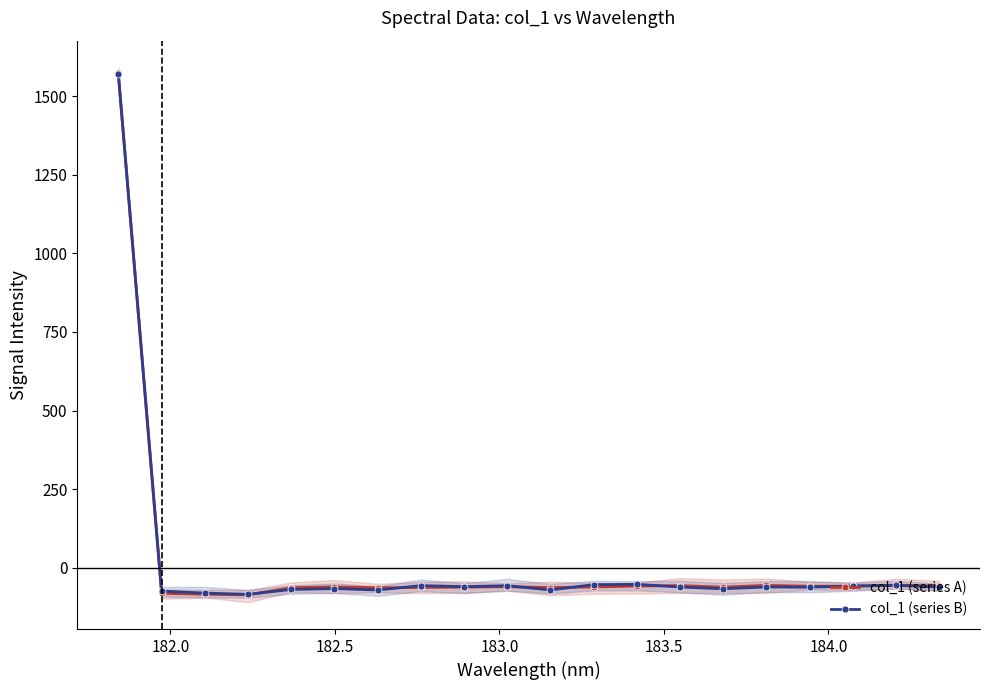

What are all the series names shown in the legend?

col_1 (series A), col_1 (series B)